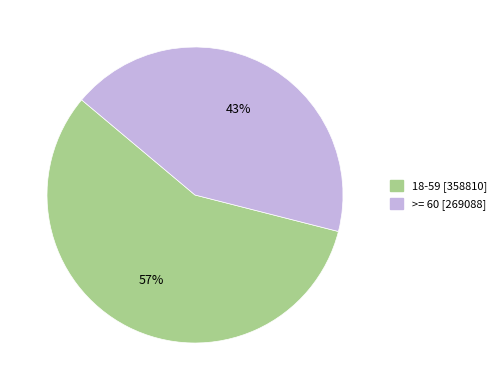

Which has a higher value, 18-59 or >= 60?

18-59